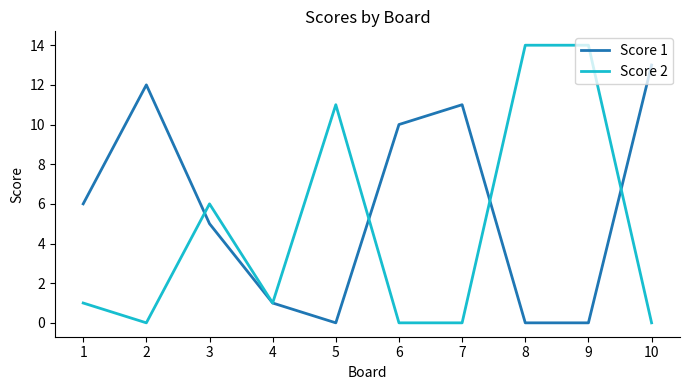

Which series has the largest total across all categories?

Score 1